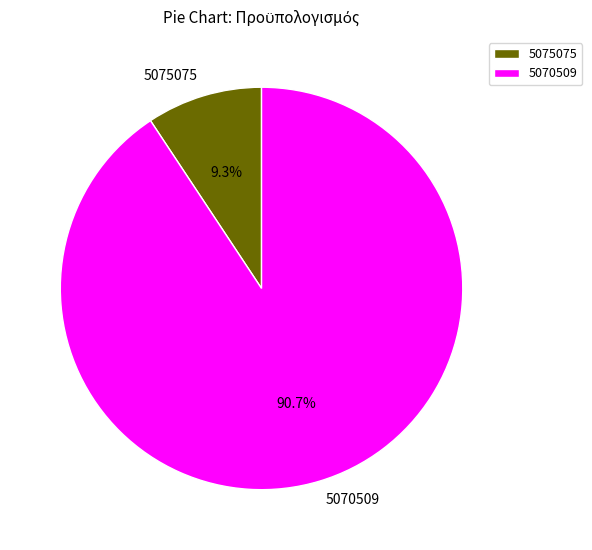

Rank the categories by value from lowest to highest.

5075075, 5070509